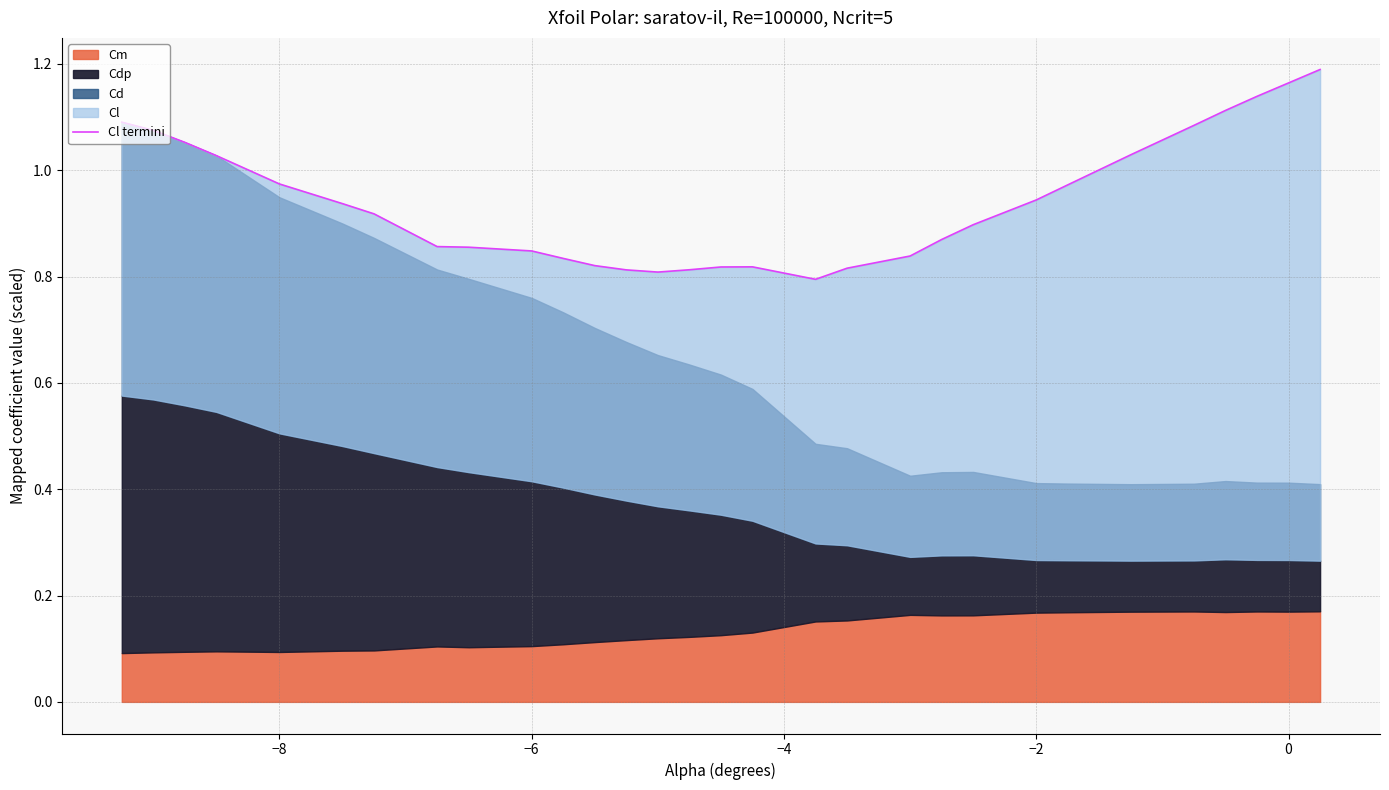

Reading left to right, what are all the values shown in this chart?

1.1	1.1	1.1	1.0	1.0	0.9	0.9	0.9	0.9	0.8	0.8	0.8	0.8	0.8	0.8	0.8	0.8	0.8	0.8	0.8	0.9	0.9	0.9	1.0	1.0	1.1	1.1	1.1	1.2	1.2